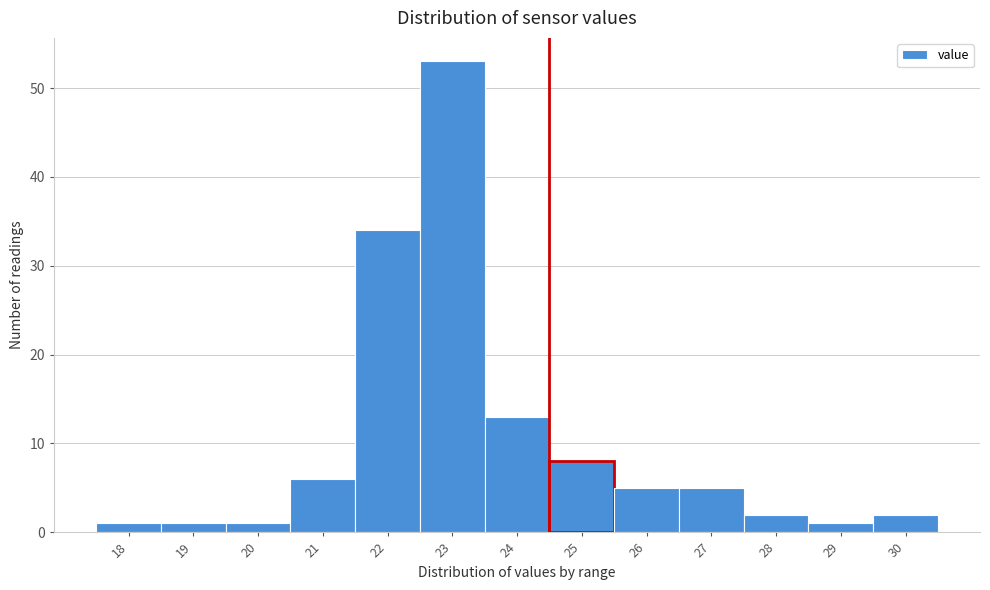

Reading left to right, extract all data points from this chart.

18=1	19=1	20=1	21=6	22=34	23=53	24=13	25=8	26=5	27=5	28=2	29=1	30=2